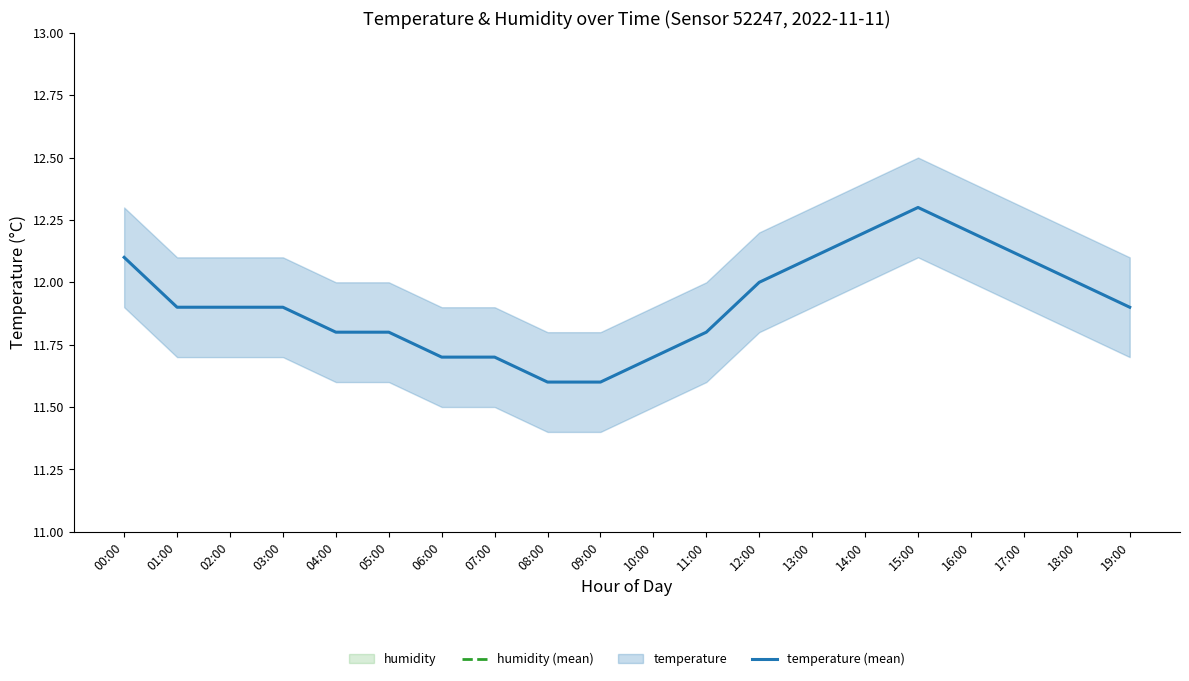

True or false: humidity (mean) and temperature (mean) cross at least once.

False